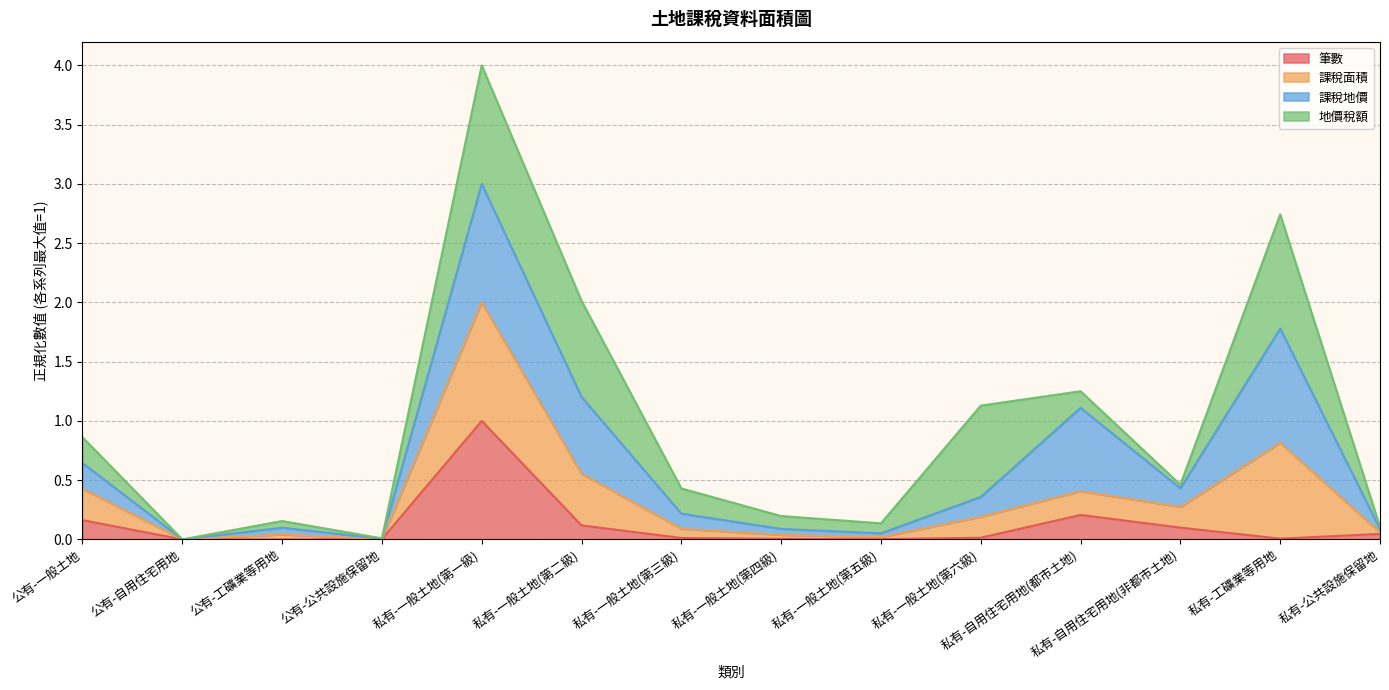

What is the label of the 14th point from the right?

公有-一般土地